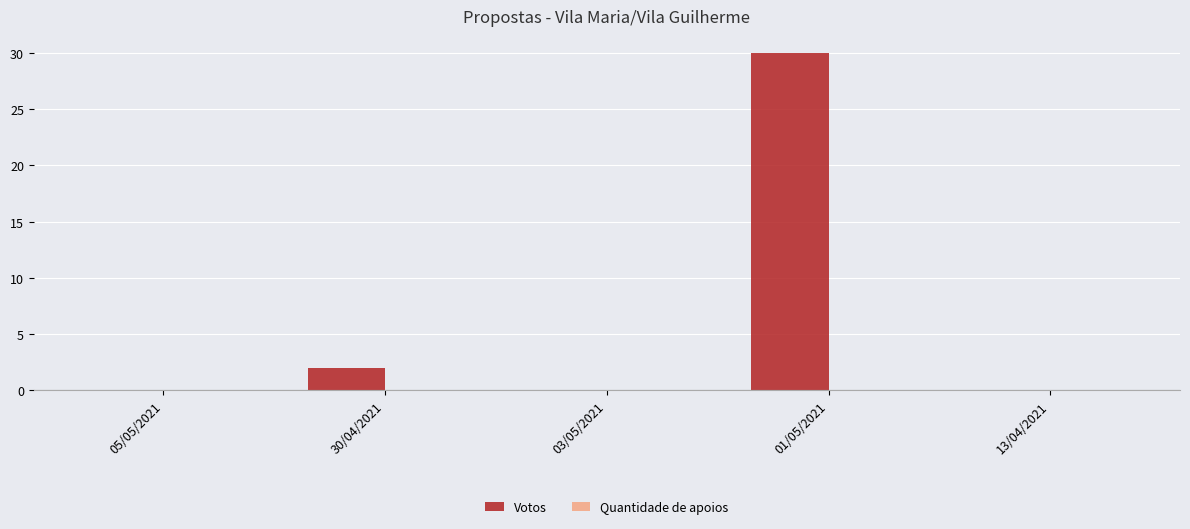

Reading left to right, transcribe all the data shown in this chart.

05/05/2021=0	30/04/2021=2	03/05/2021=0	01/05/2021=30	13/04/2021=0